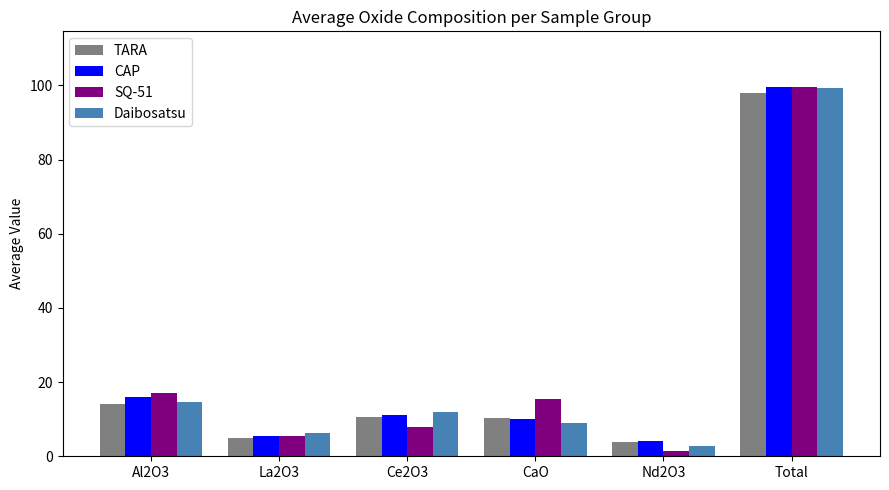

At which label does TARA first exceed 10?

Al2O3